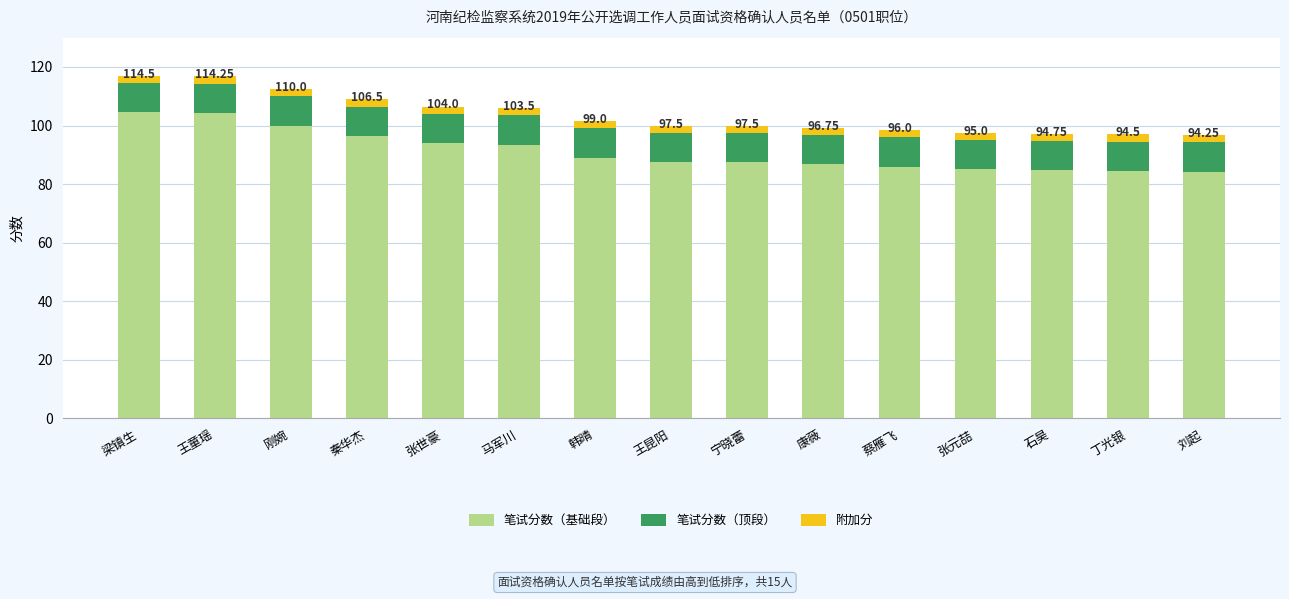

What is the label of the 5th bar from the left?

张世豪